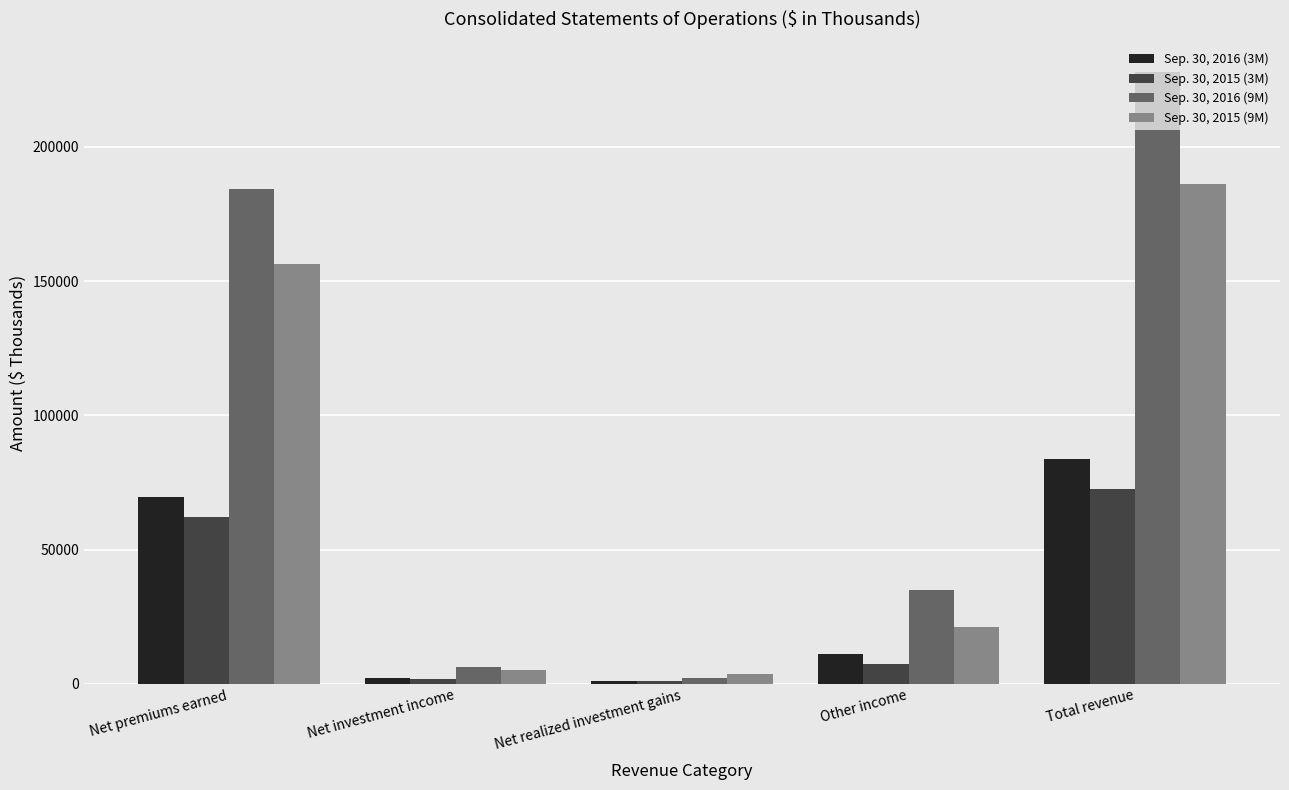

What position from the right is Total revenue?

1